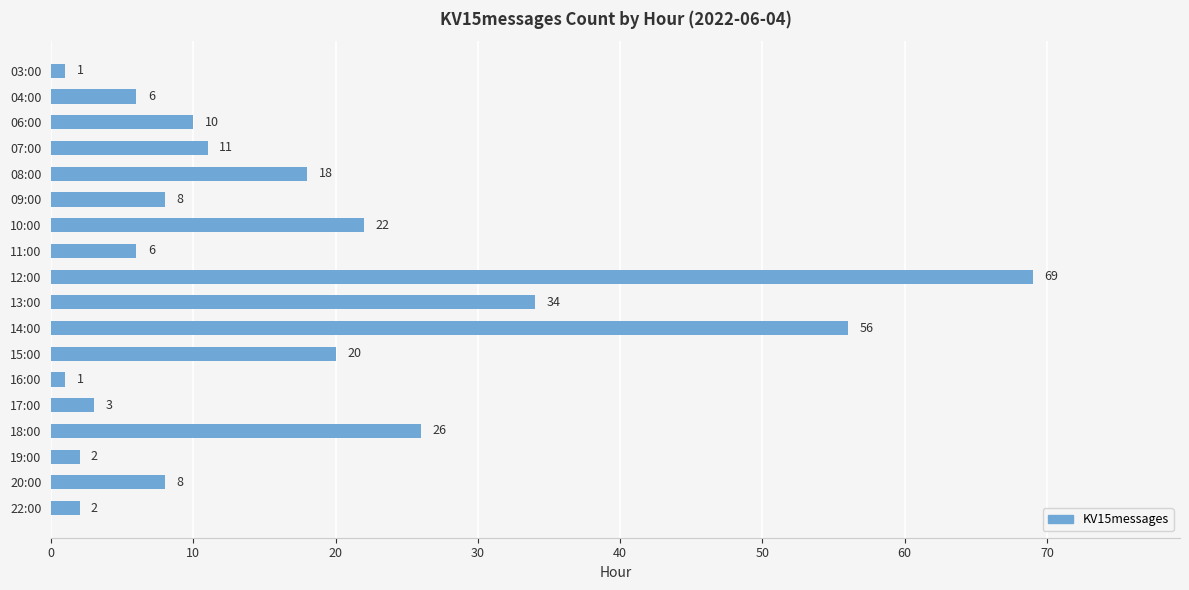

How many data points are less than 10?

9